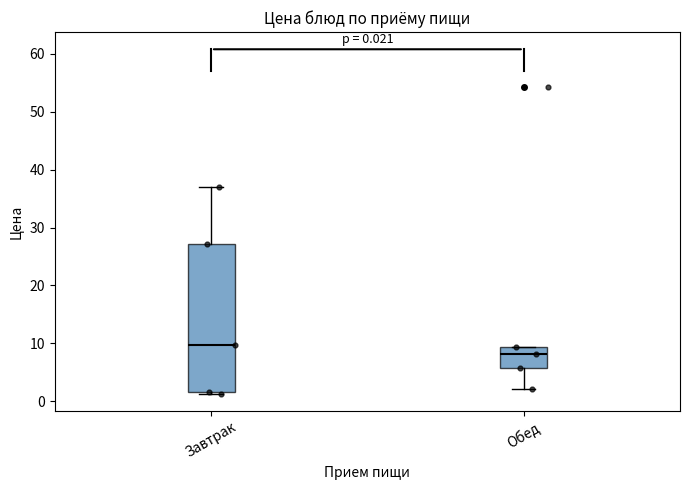

Which box is the tallest, from its lower edge to its upper edge?

Завтрак